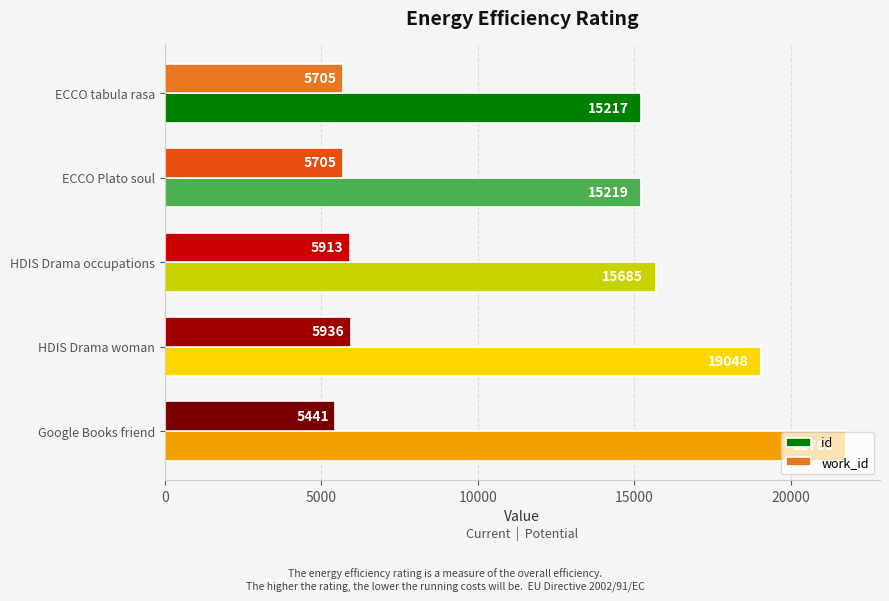

What is the total value across all series at ECCO Plato soul?

20924